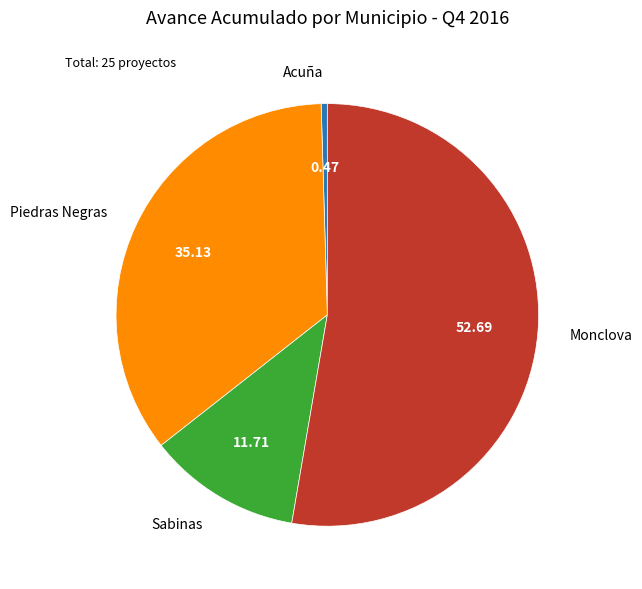

What is the largest slice in the pie chart?

Monclova